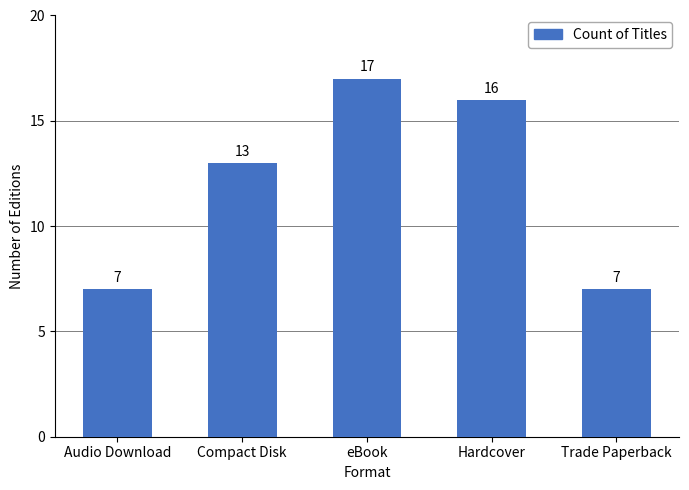

Where is the data nearest to the value 12?

Compact Disk